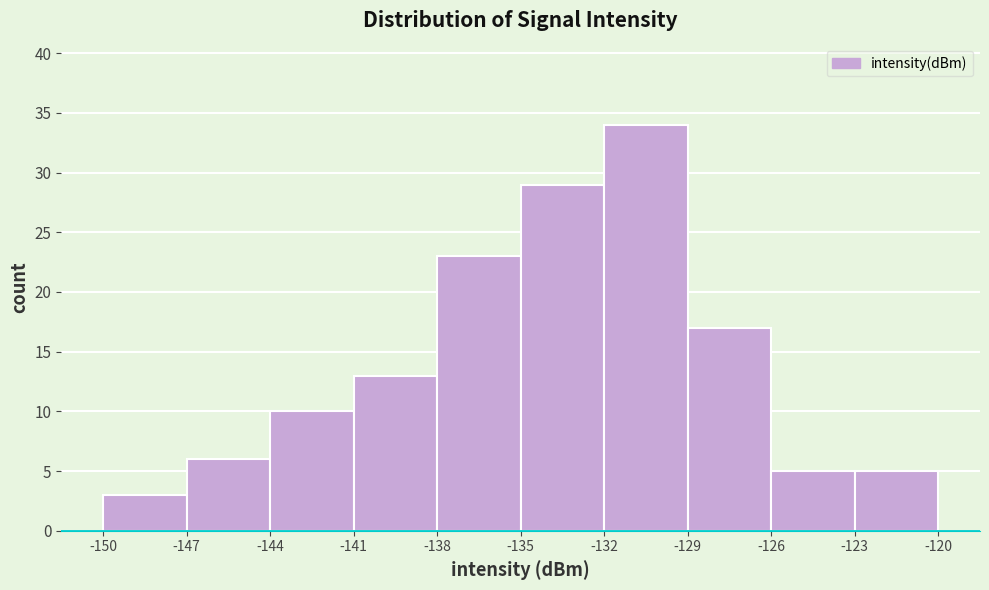

What is the height of the bar covering -135 to -132 on the x-axis? The values are not printed on the chart, so give them approximately, as read against the axis.

29